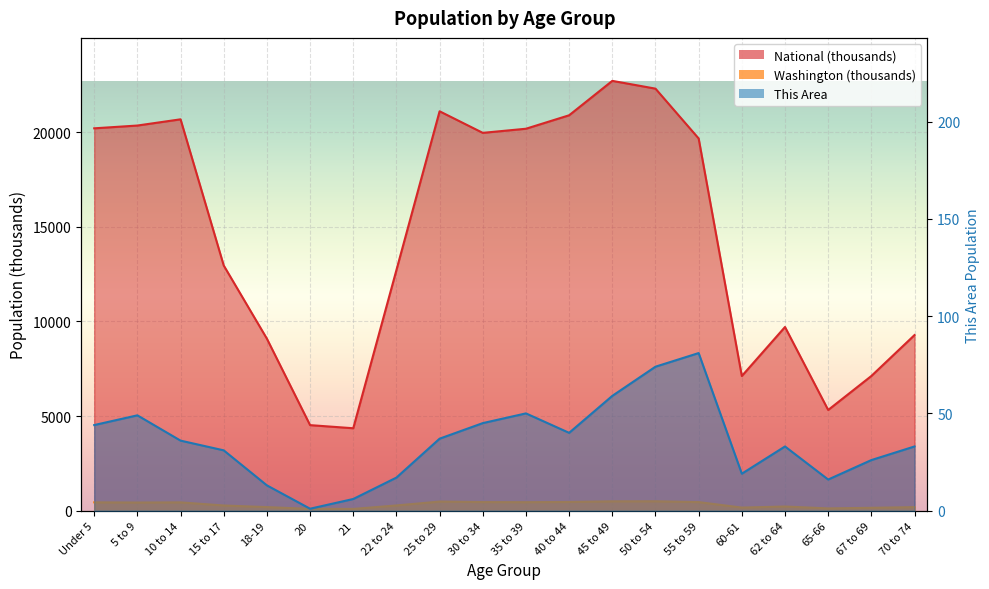

How many values in the Washington series are below 429?

10